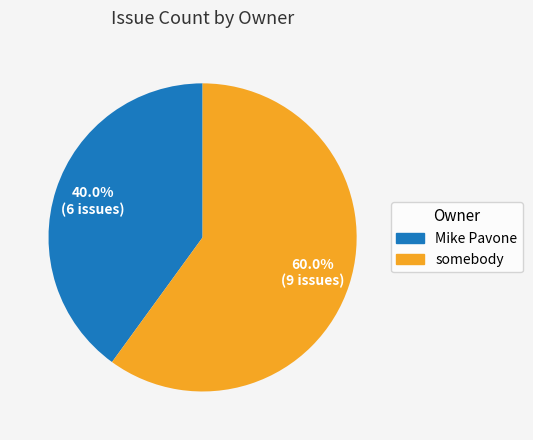

The somebody slice represents 50% of the pie. True or false?

False